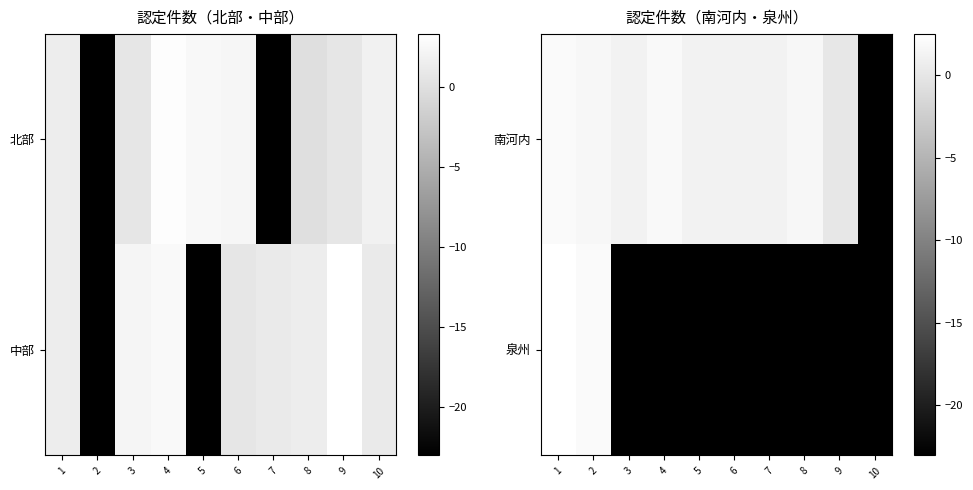

What is the difference between the highest and lowest values at 3?

24.1